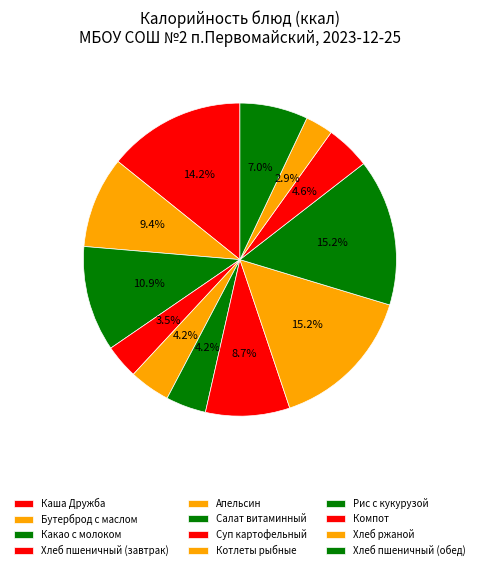

To the nearest percent, what percentage of the pie is Апельсин?

4%